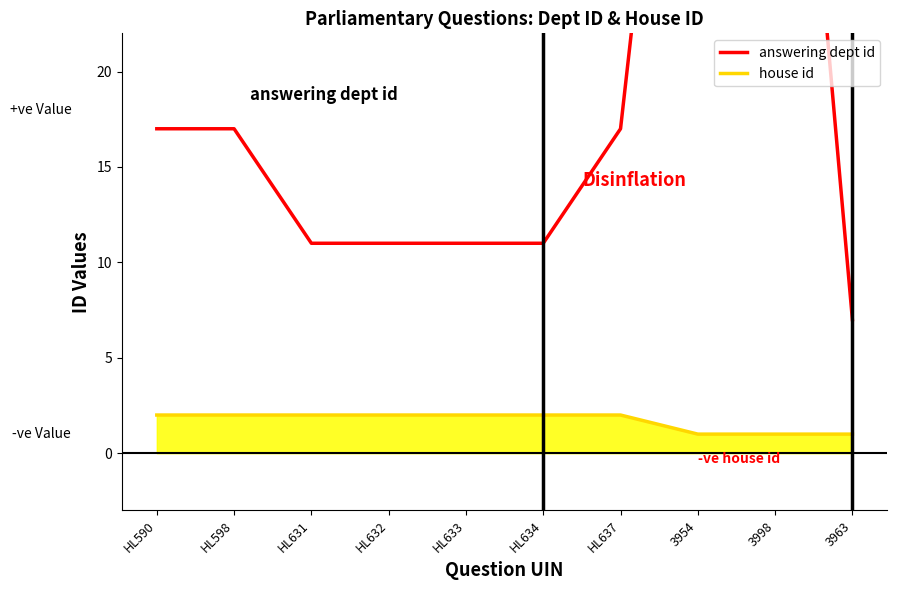

What is the label of the 8th point from the right?

HL631